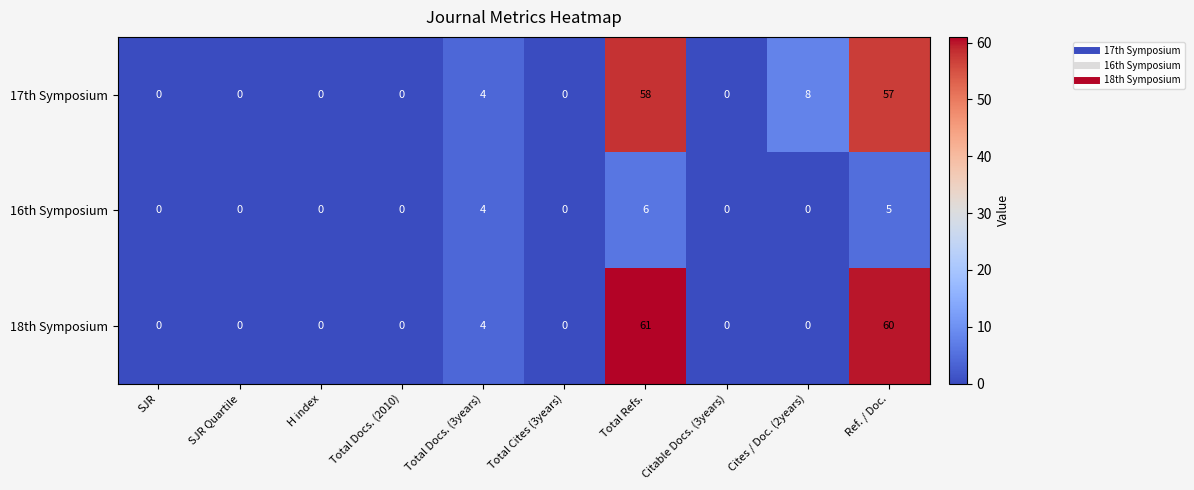

Reading left to right, list all the values displayed in this chart.

17th Symposium: SJR=0	SJR Quartile=0	H index=0	Total Docs. (2010)=0	Total Docs. (3years)=4	Total Cites (3years)=0	Total Refs.=58	Citable Docs. (3years)=0	Cites / Doc. (2years)=8	Ref. / Doc.=57
16th Symposium: SJR=0	SJR Quartile=0	H index=0	Total Docs. (2010)=0	Total Docs. (3years)=4	Total Cites (3years)=0	Total Refs.=6	Citable Docs. (3years)=0	Cites / Doc. (2years)=0	Ref. / Doc.=5
18th Symposium: SJR=0	SJR Quartile=0	H index=0	Total Docs. (2010)=0	Total Docs. (3years)=4	Total Cites (3years)=0	Total Refs.=61	Citable Docs. (3years)=0	Cites / Doc. (2years)=0	Ref. / Doc.=60